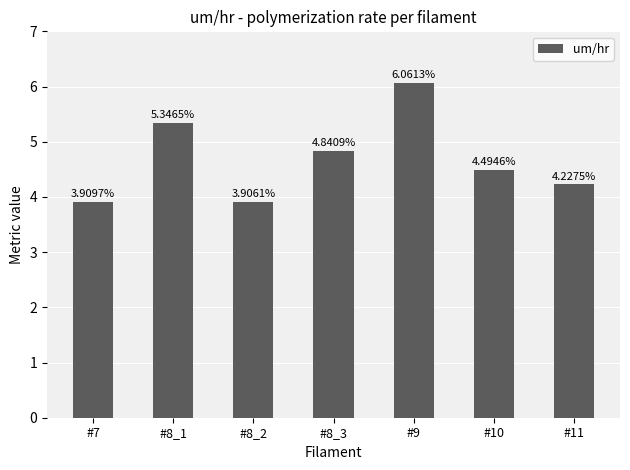

Is it true that the value at #10 is 4.5?

True